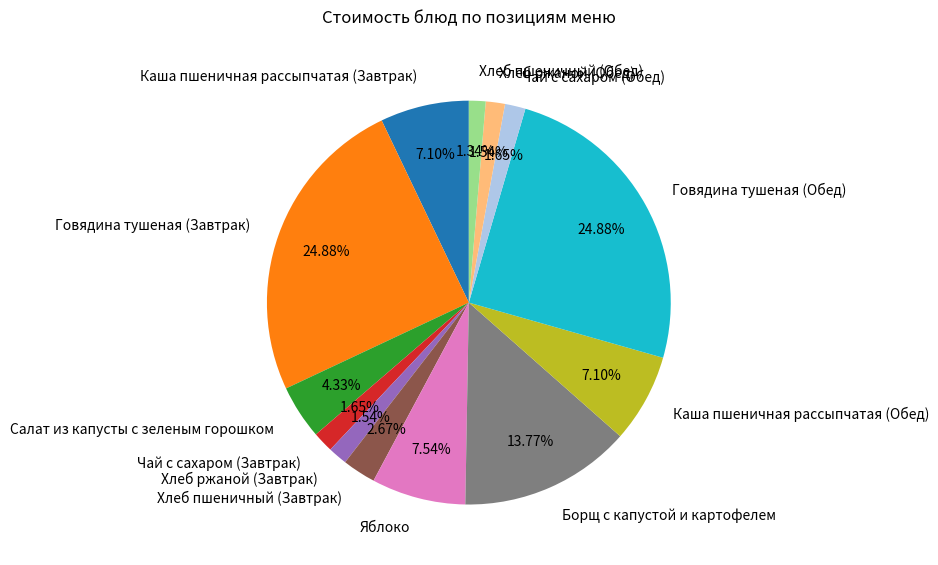

What percentage is the Борщ с капустой и картофелем slice, to the nearest percent?

14%